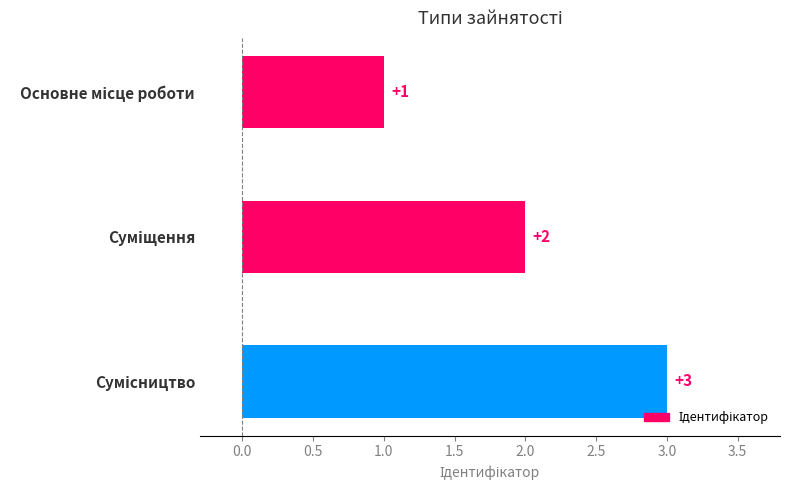

Count the values in the range 1 to 3.

3